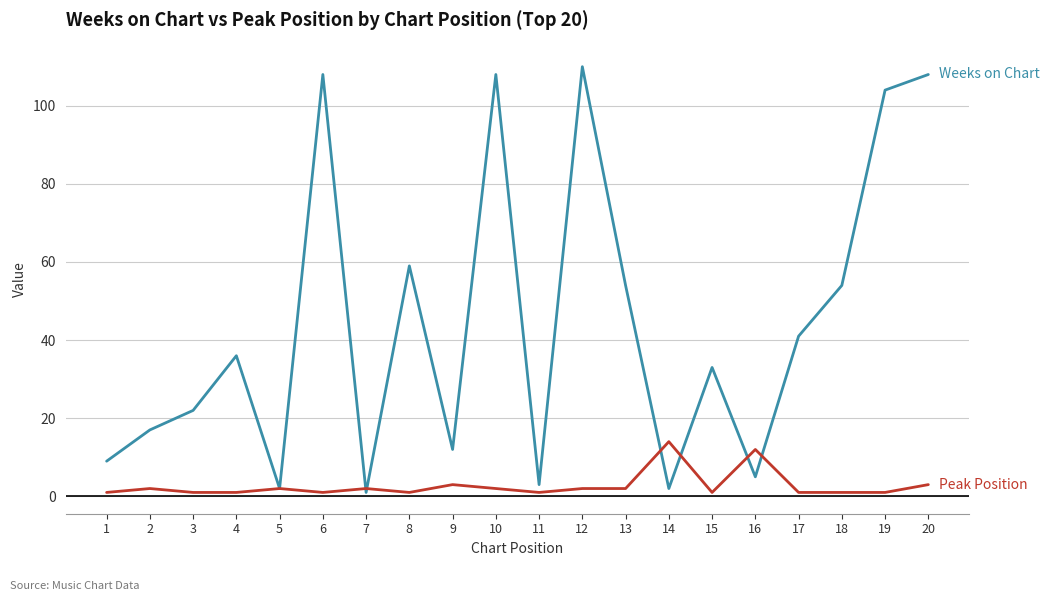

What is the greatest value displayed?

110